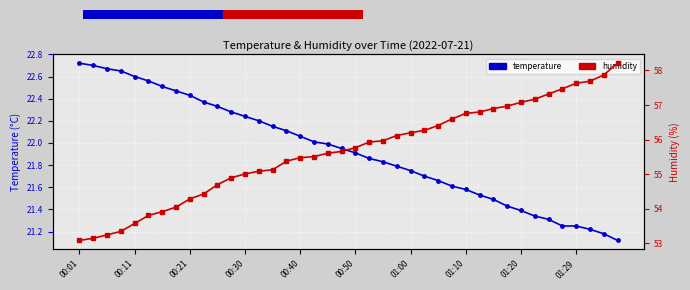

What position from the right is 01:00?

16